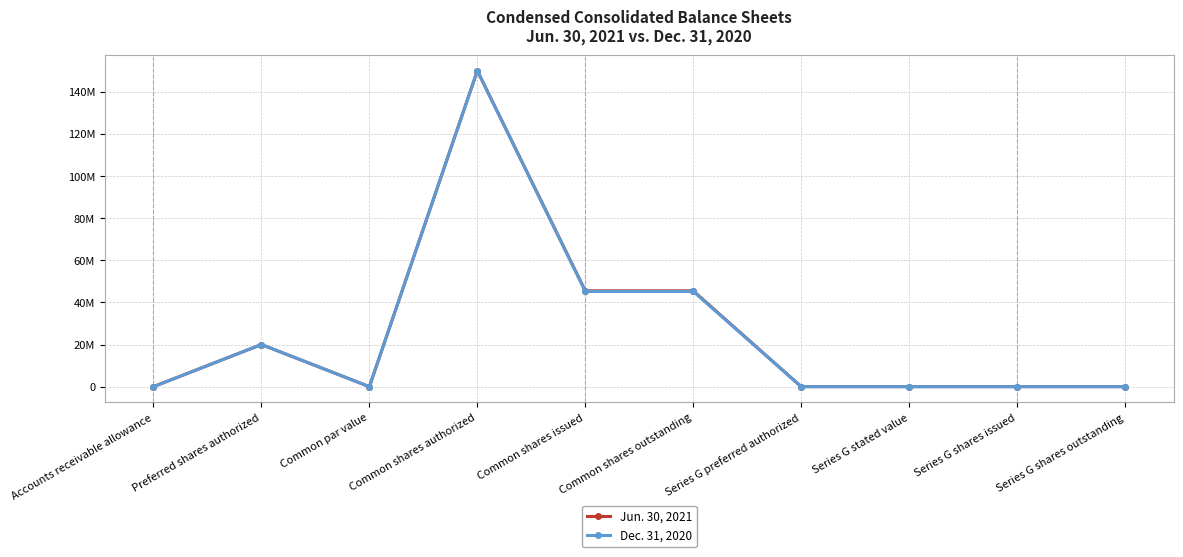

What are all the series names shown in the legend?

Jun. 30, 2021, Dec. 31, 2020